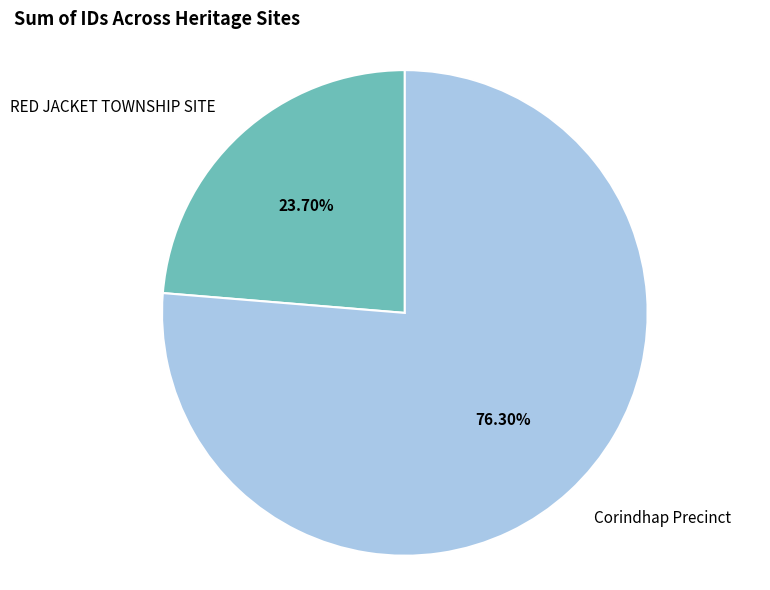

To the nearest percent, what portion does RED JACKET TOWNSHIP SITE represent?

24%